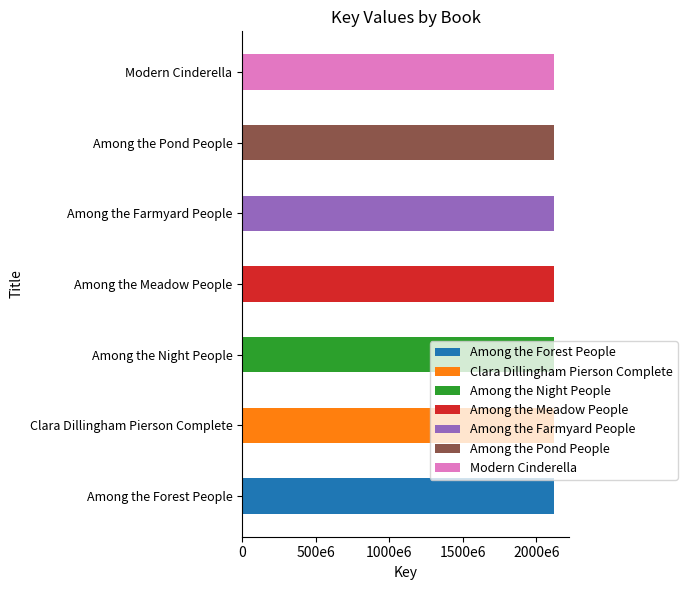

Rank the categories by value from lowest to highest.

Clara Dillingham Pierson Complete, Among the Farmyard People, Among the Forest People, Among the Meadow People, Among the Night People, Among the Pond People, Modern Cinderella